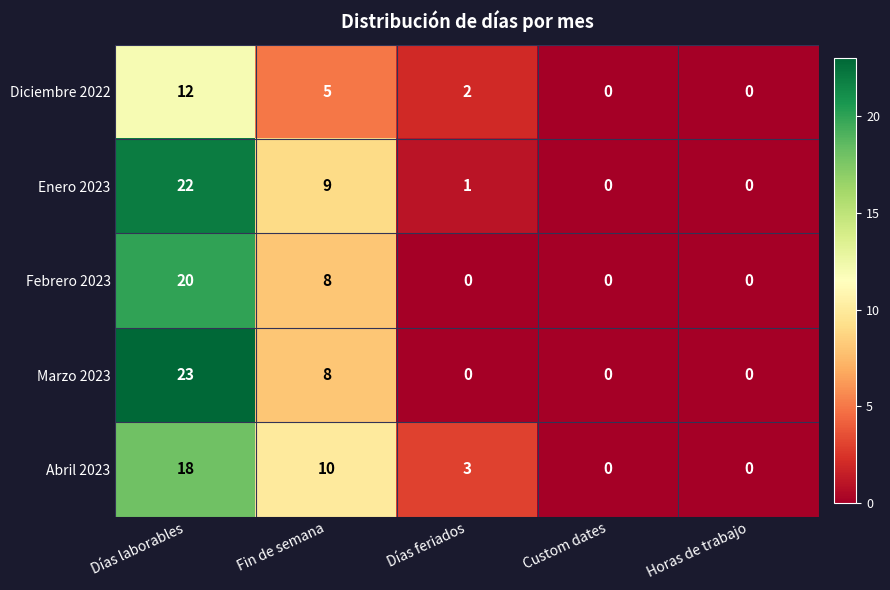

The Marzo 2023 series shows 11 at Fin de semana. True or false?

False